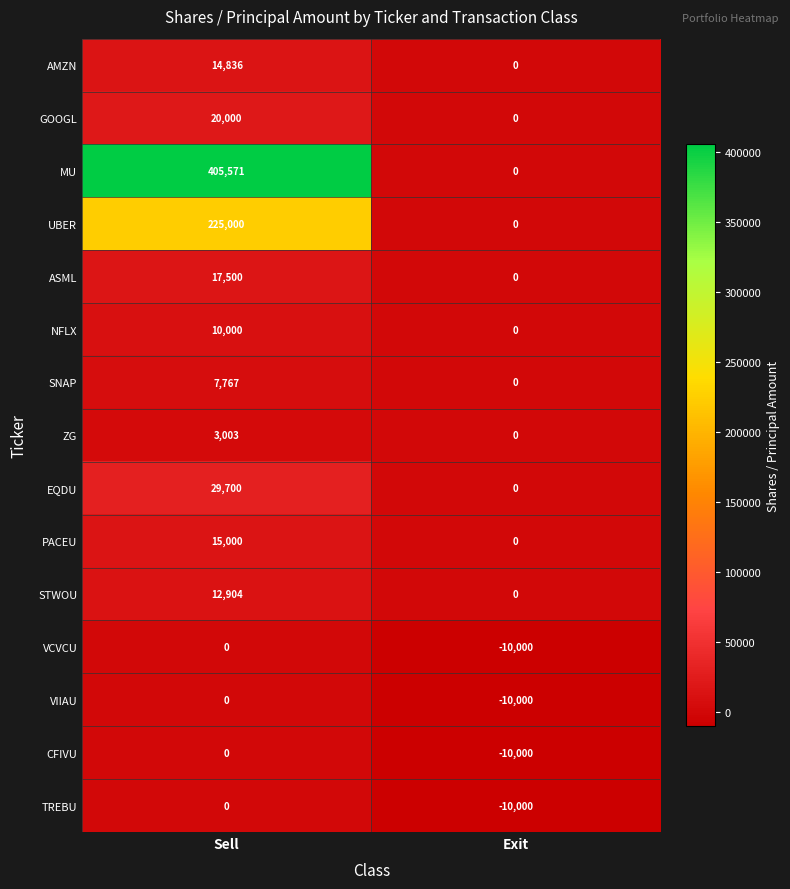

Reading left to right, transcribe all the data shown in this chart.

AMZN: 14836	0
GOOGL: 20000	0
MU: 405571	0
UBER: 225000	0
ASML: 17500	0
NFLX: 10000	0
SNAP: 7767	0
ZG: 3003	0
EQDU: 29700	0
PACEU: 15000	0
STWOU: 12904	0
VCVCU: 0	-10000
VIIAU: 0	-10000
CFIVU: 0	-10000
TREBU: 0	-10000